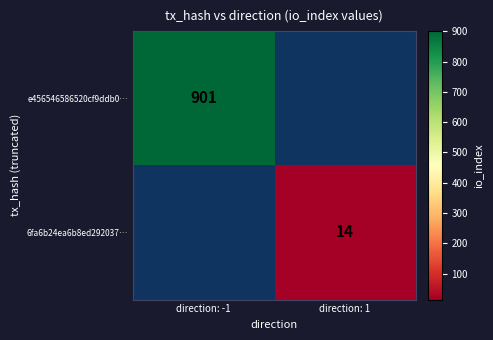

Is the value of 6fa6b24ea6b8ed292037… at direction: 1 greater than the value of e456546586520cf9ddb0… at direction: -1?

No